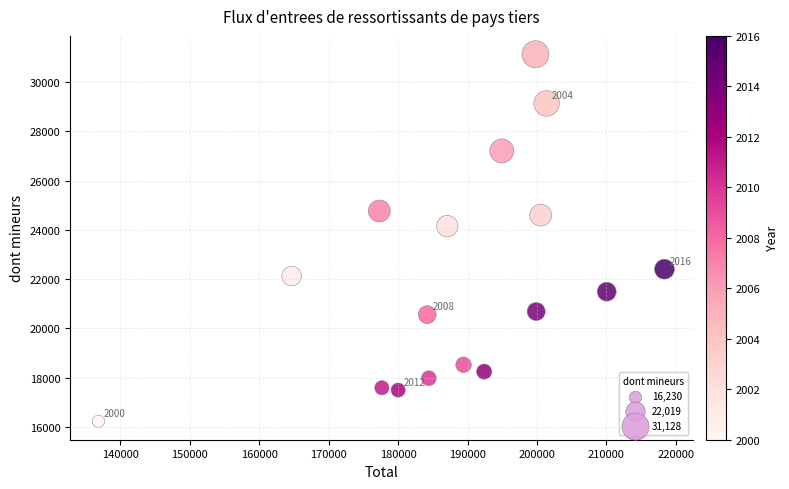

What Y value in the scatter plot is closest to 23679?

24153